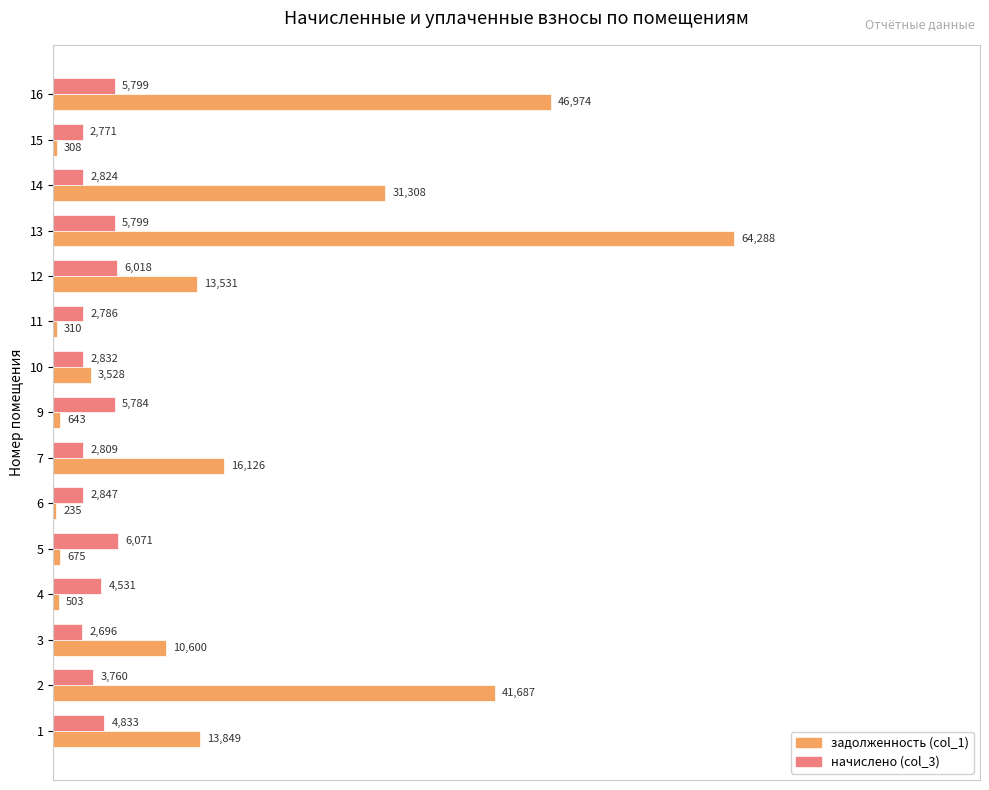

Between 12 and 15, which series saw the biggest shift?

задолженность (col_1)